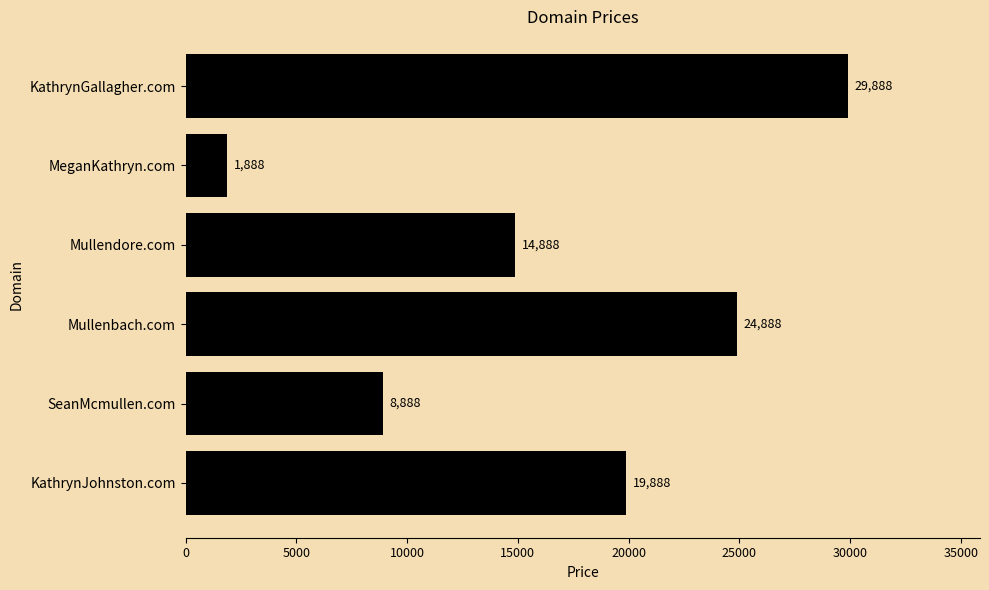

Reading bottom to top, list all the values displayed in this chart.

KathrynJohnston.com=19888	SeanMcmullen.com=8888	Mullenbach.com=24888	Mullendore.com=14888	MeganKathryn.com=1888	KathrynGallagher.com=29888